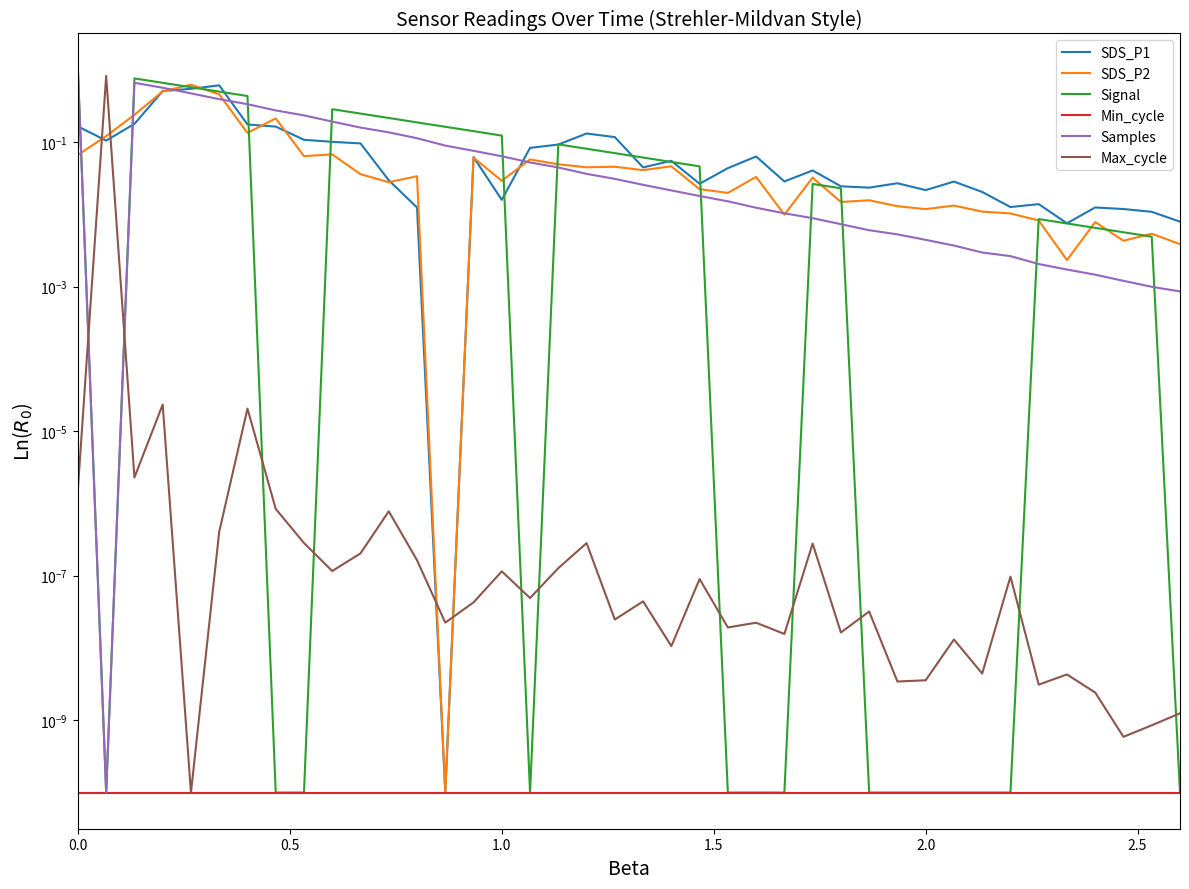

How many lines are shown in the chart?

6